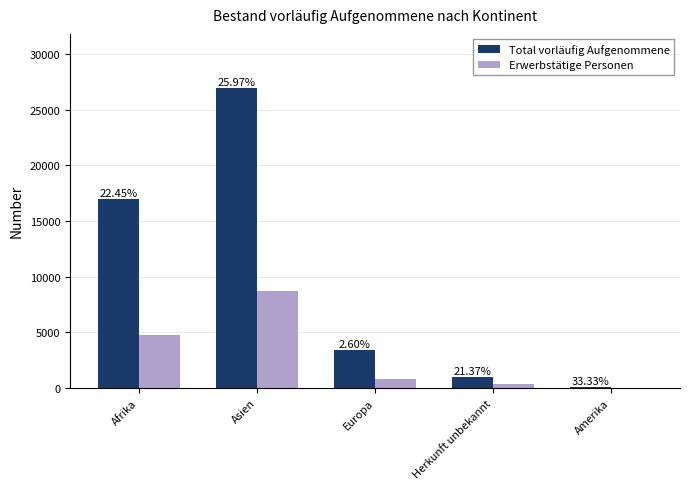

What are all the series names shown in the legend?

Total vorläufig Aufgenommene, Erwerbstätige Personen